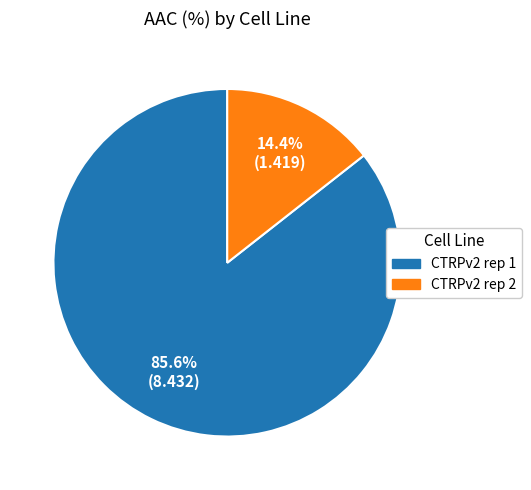

Combined, do CTRPv2 rep 2 and CTRPv2 rep 1 account for over 50%?

Yes